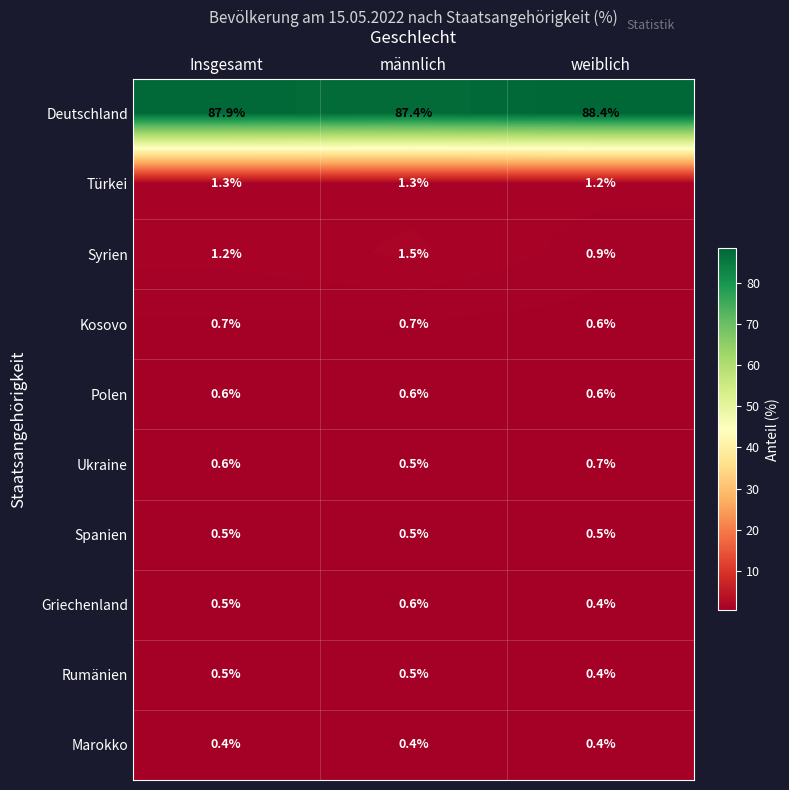

At how many categories does at least one series exceed 23?

3